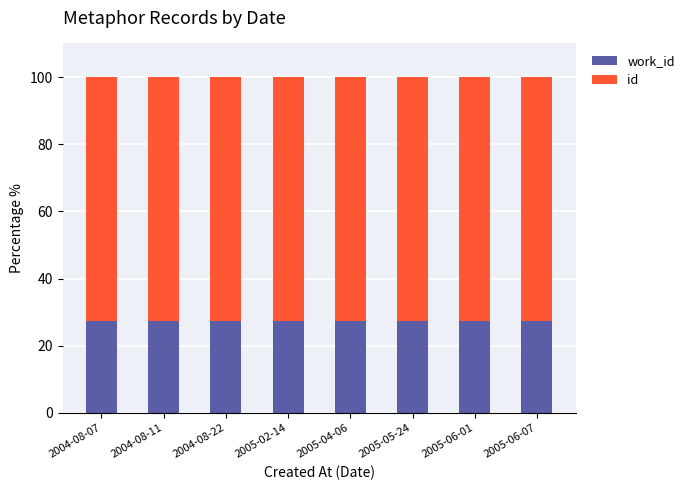

What is the total value across all series at 2004-08-22?

100.0